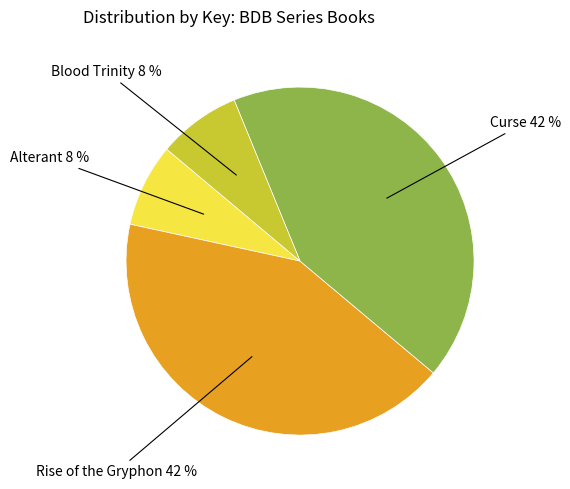

Is there a majority slice in this chart?

No